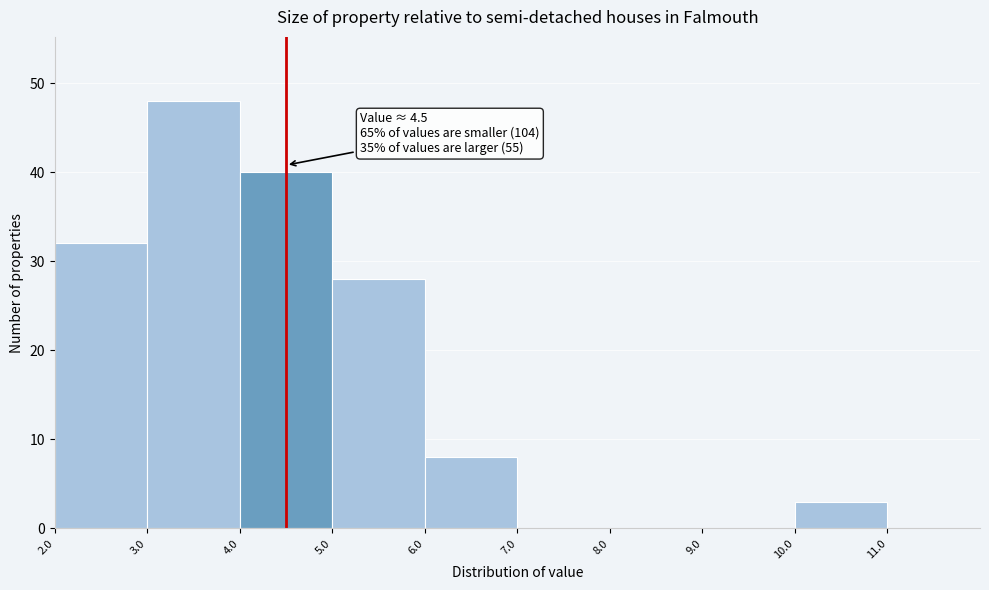

Over which range of the x-axis is the bar tallest?

3.0 to 4.0